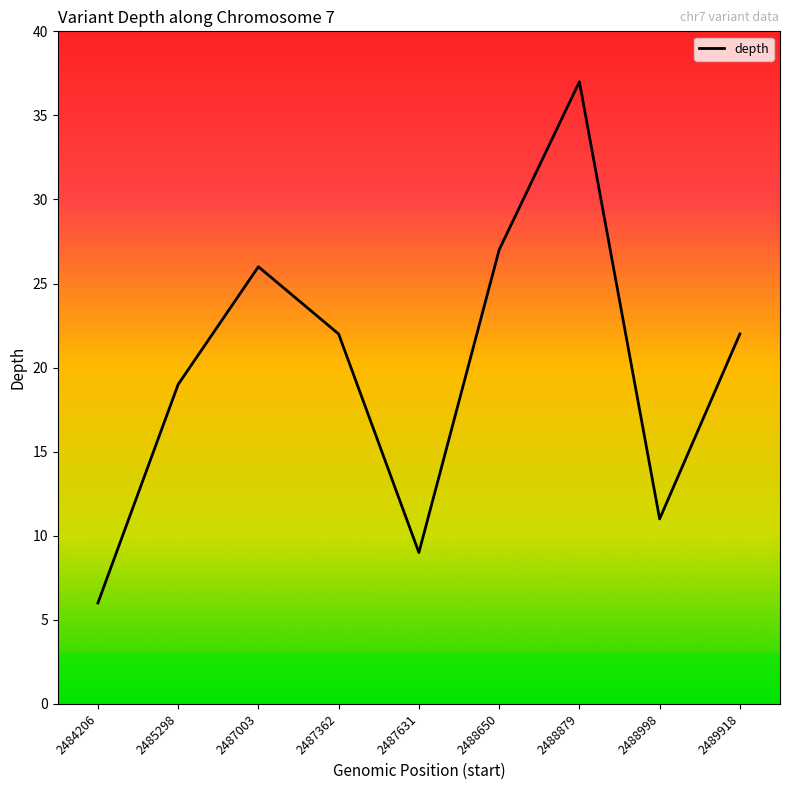

Where does the data first go above 22?

2487003